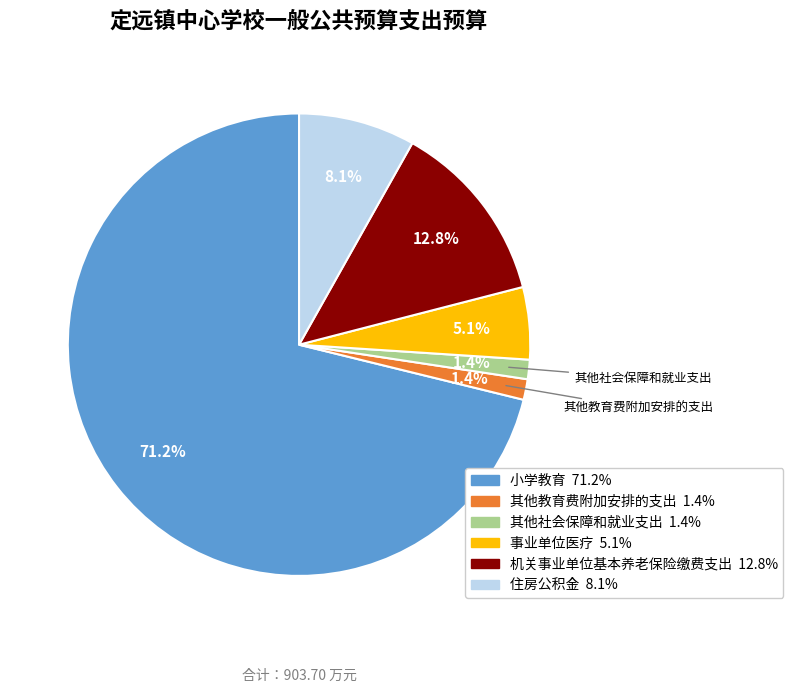

Does any single category account for the majority?

Yes